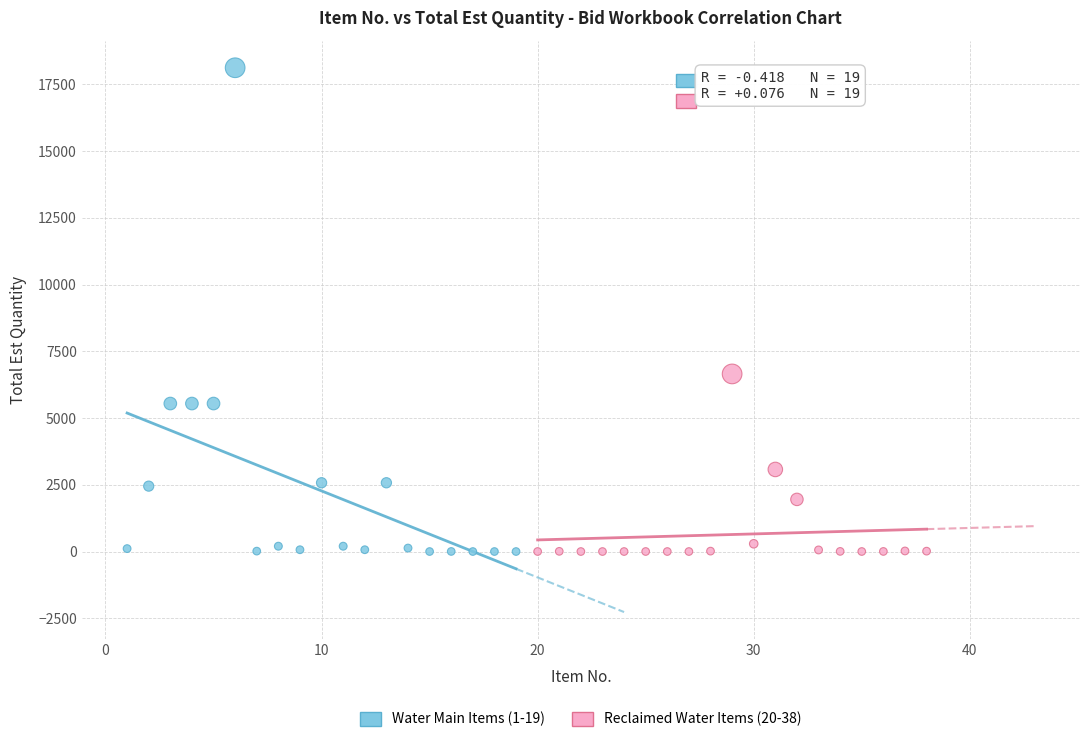

Which series has the widest spread of Y values?

Water Main Items (1-19)